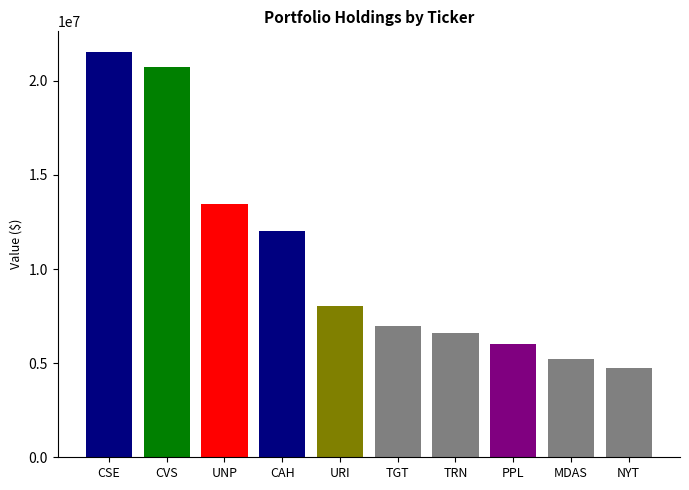

What is the label of the 8th bar from the left?

PPL